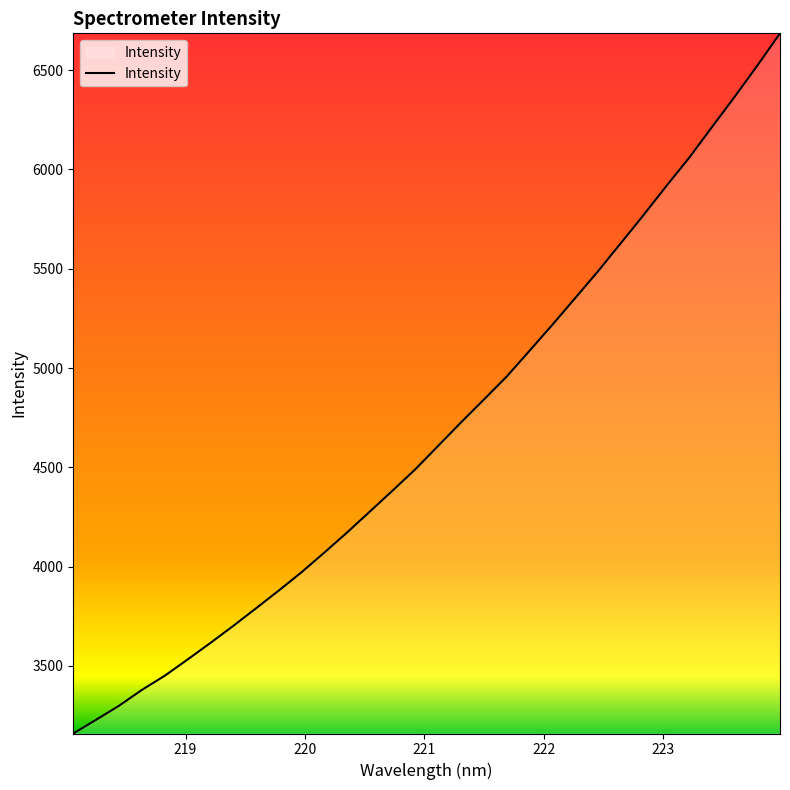

What is the greatest value displayed?

6685.3